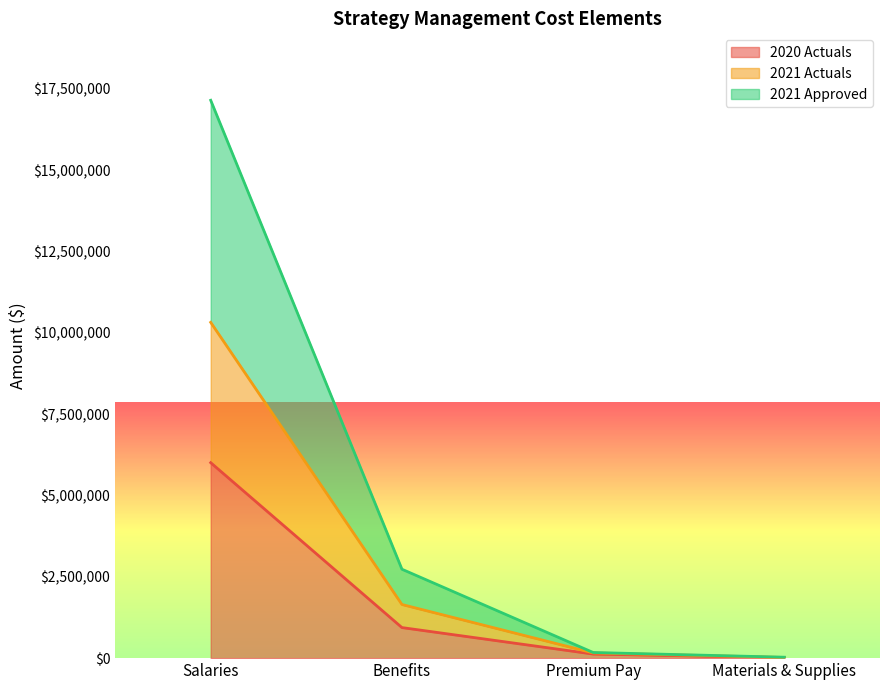

List the labels in order of 2021 Approved value, smallest first.

Materials & Supplies, Premium Pay, Benefits, Salaries